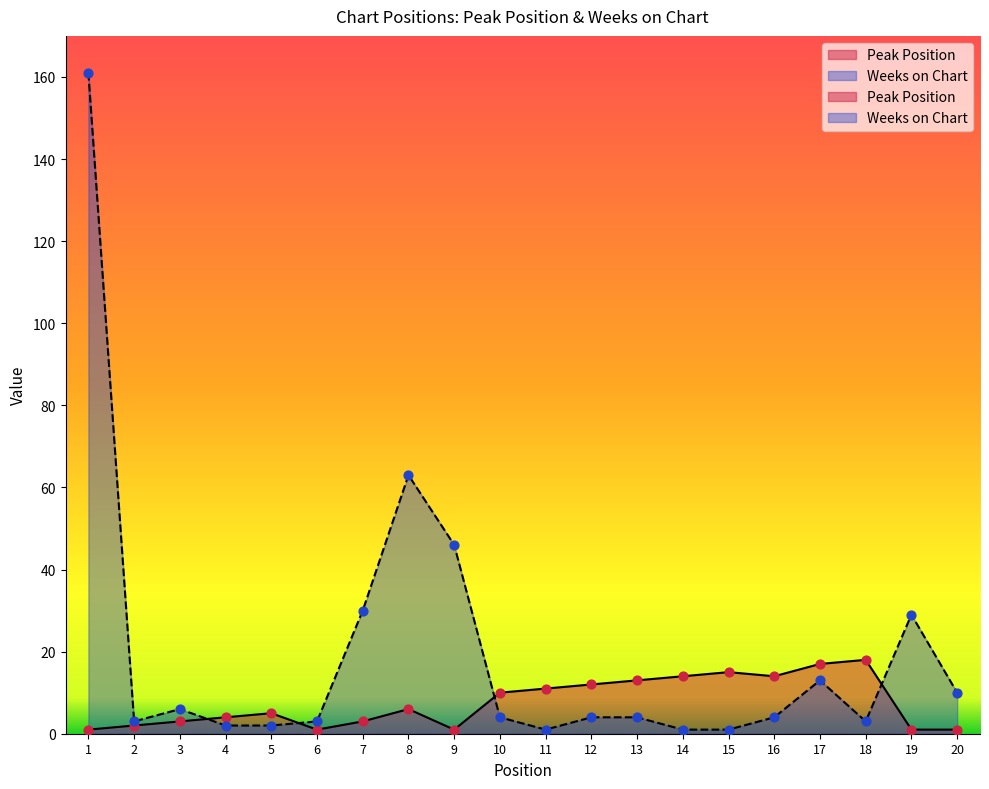

Is the value of Peak Position at 18 greater than the value of Weeks on Chart at 12?

Yes